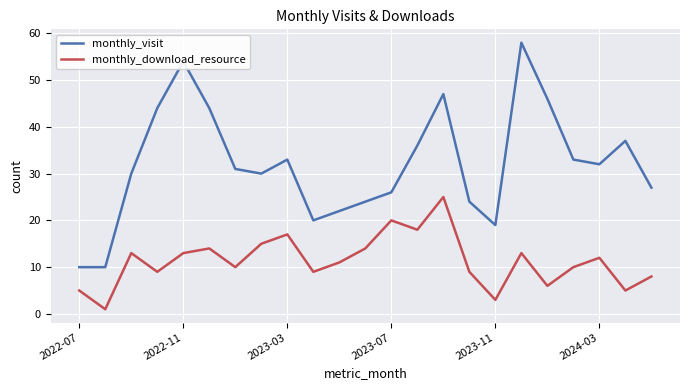

Which series has the largest total across all categories?

monthly_visit